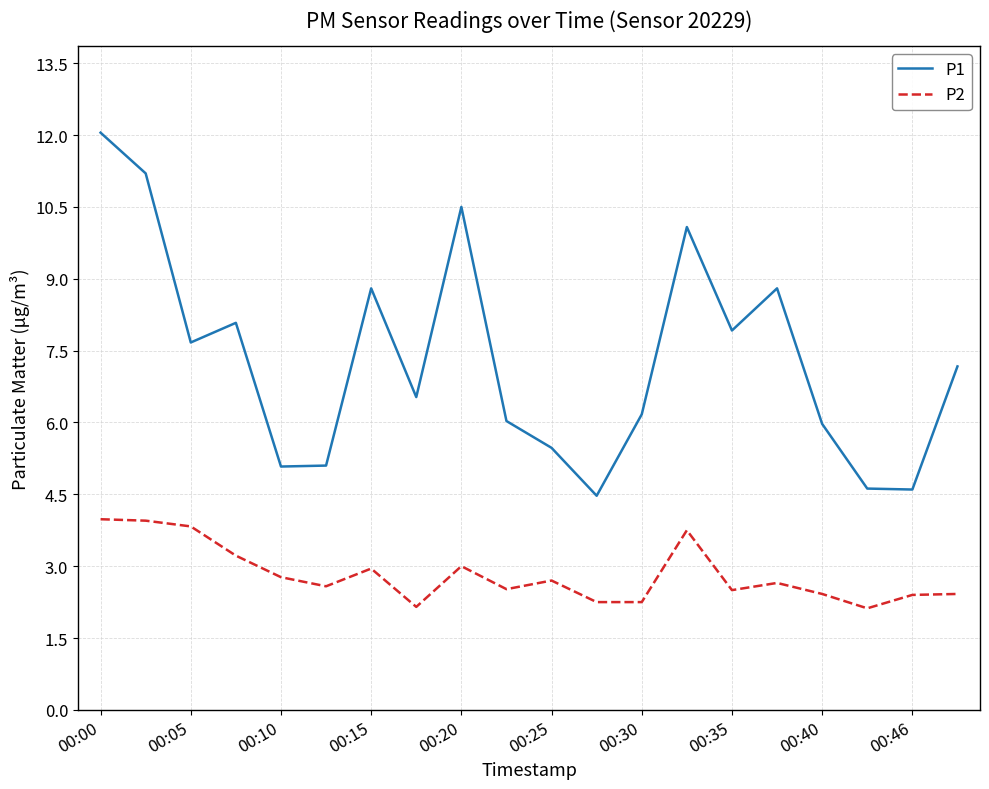

List the series in order of their overall mean, highest first.

P1, P2